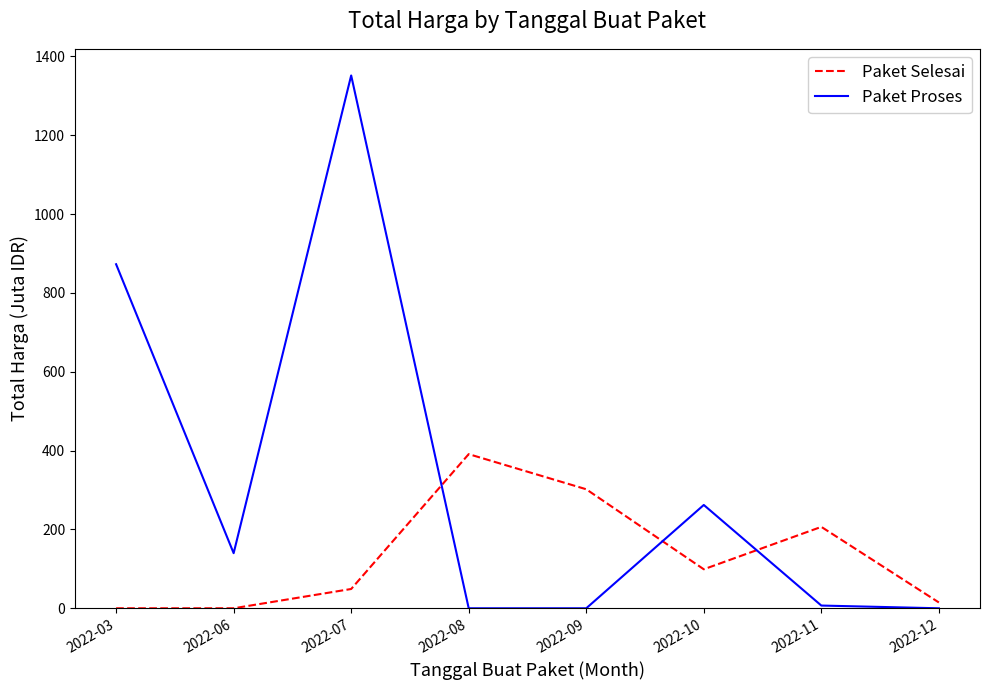

At how many categories does at least one series exceed 243?

5